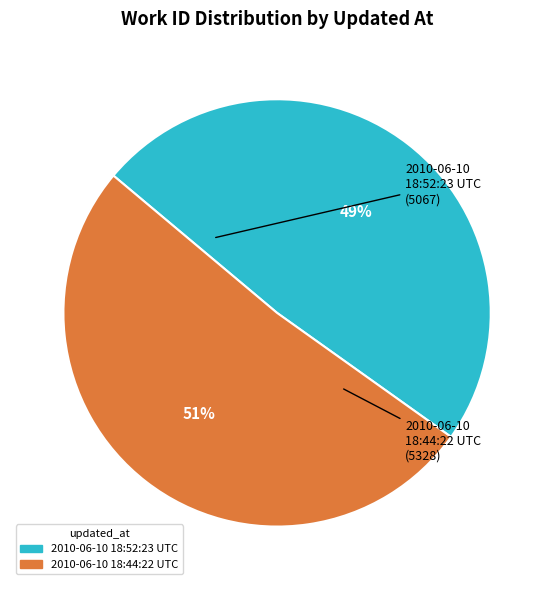

To the nearest percent, what is the combined percentage of 2010-06-10 18:44:22 UTC and 2010-06-10 18:52:23 UTC?

100%